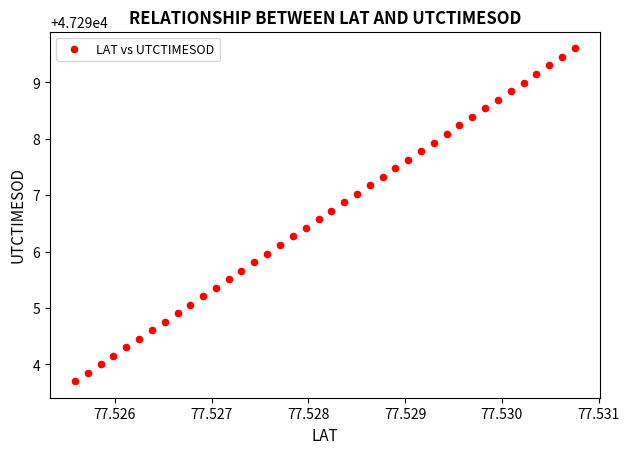

What is the range of Y values (max minus min)?

5.9